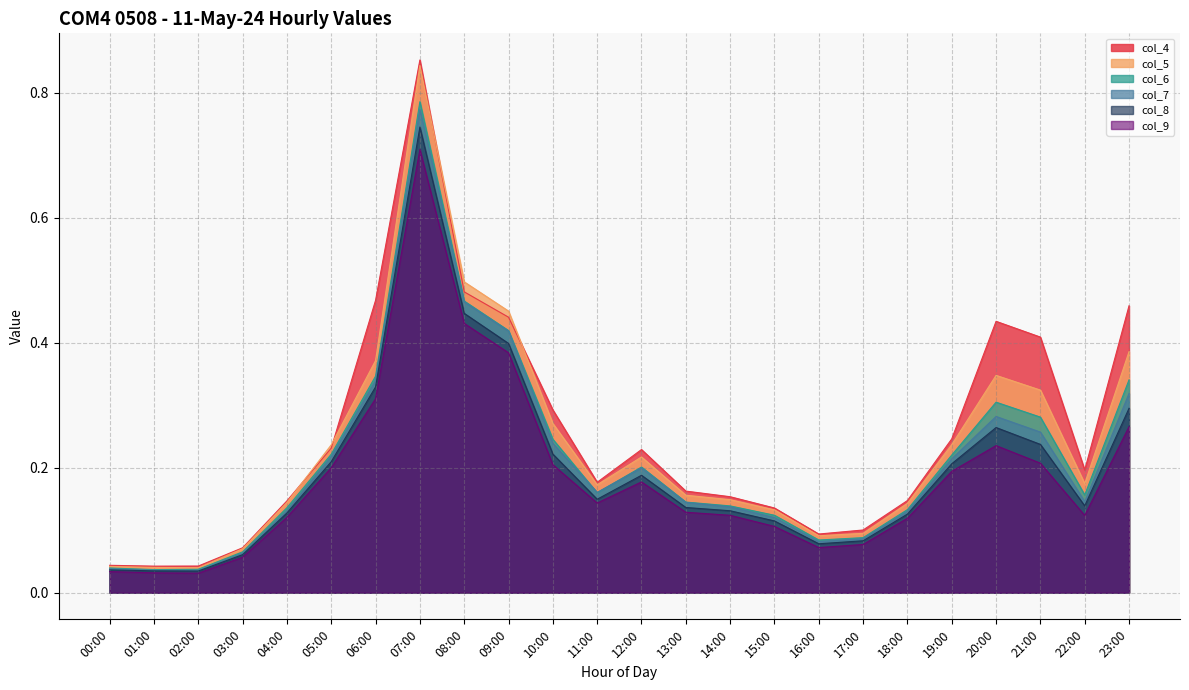

What is the approximate value of col_6 at 10:00?

0.2